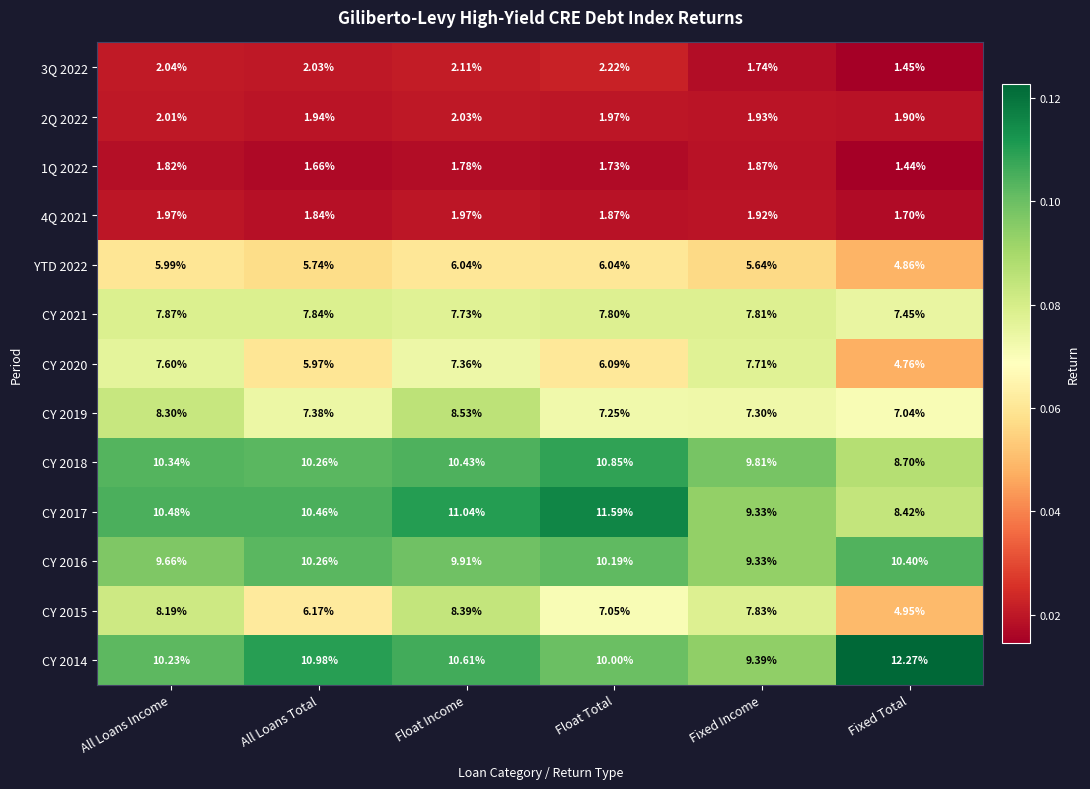

Is the value of CY 2018 at Fixed Total greater than the value of CY 2021 at All Loans Total?

Yes